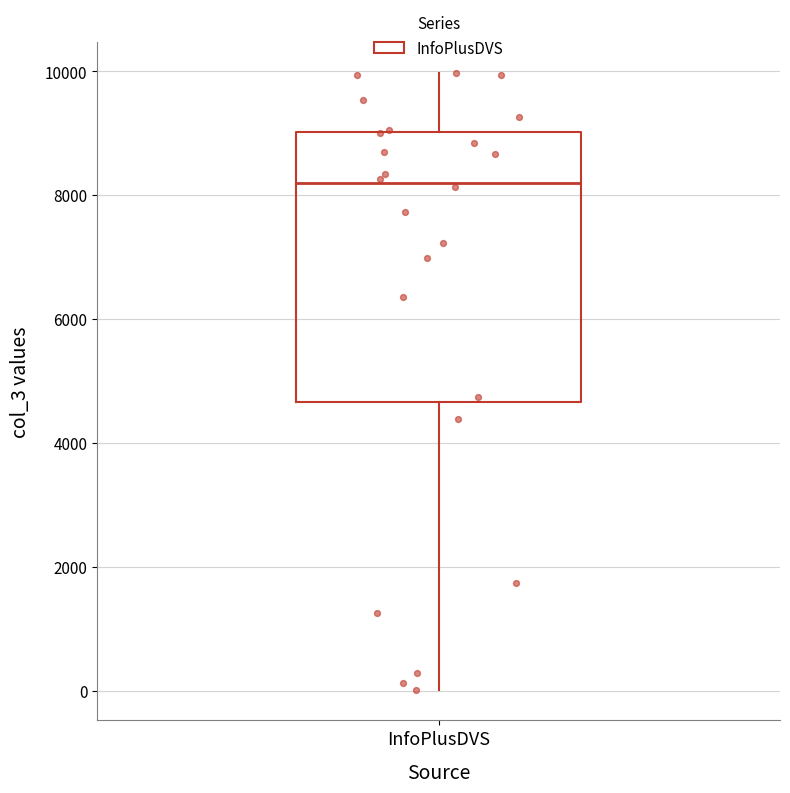

Transcribe this box plot: give where the median line is, the range the box spans, and where the two whiskers end, as read against the y-axis. The values are not printed on the chart, so give them approximately, as read against the axis.

median 8200, box 4600 to 9000, whiskers 0 to 10000